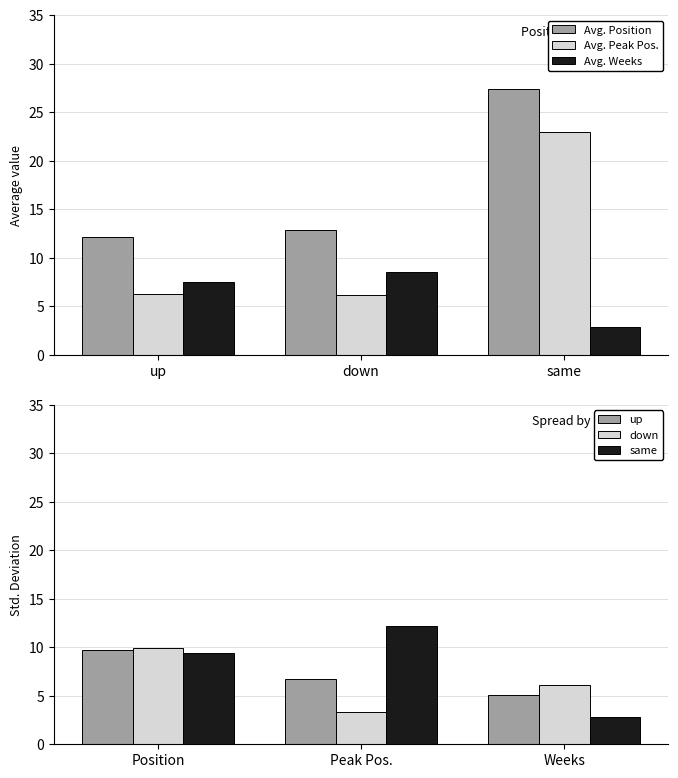

How many values in the same series exceed 9?

2